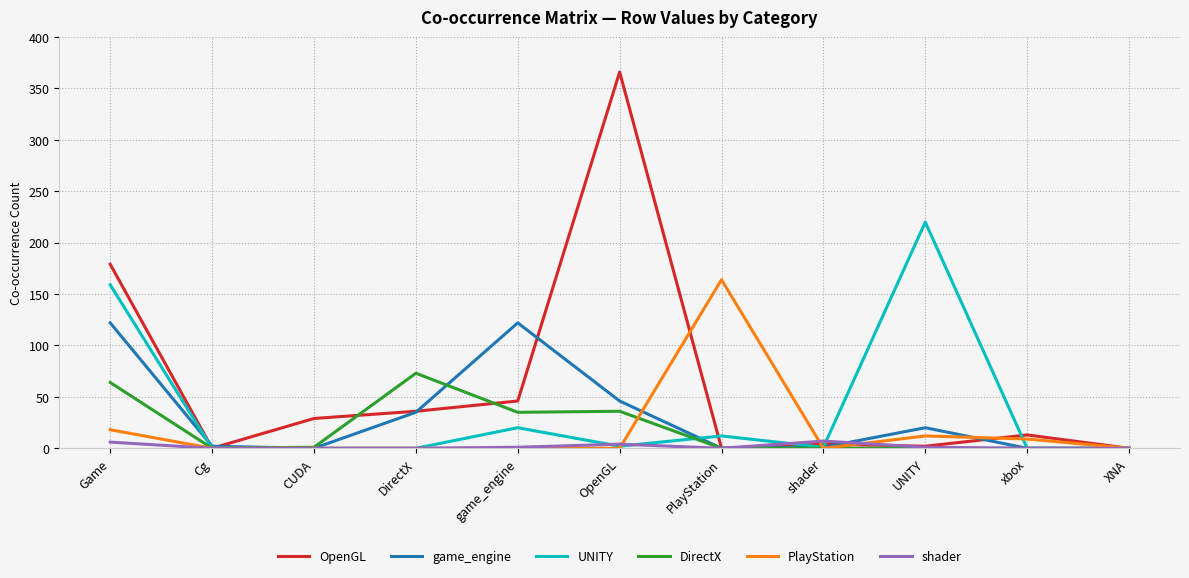

What are all the series names shown in the legend?

OpenGL, game_engine, UNITY, DirectX, PlayStation, shader